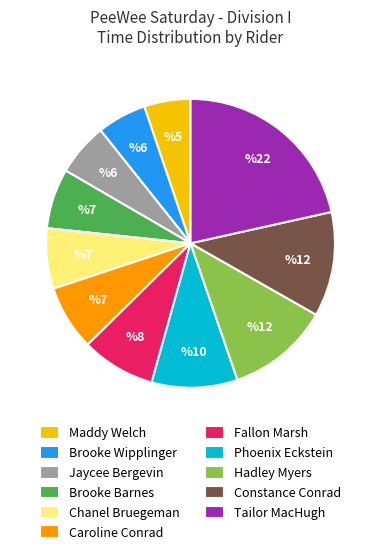

Is Brooke Barnes the majority of the pie?

No